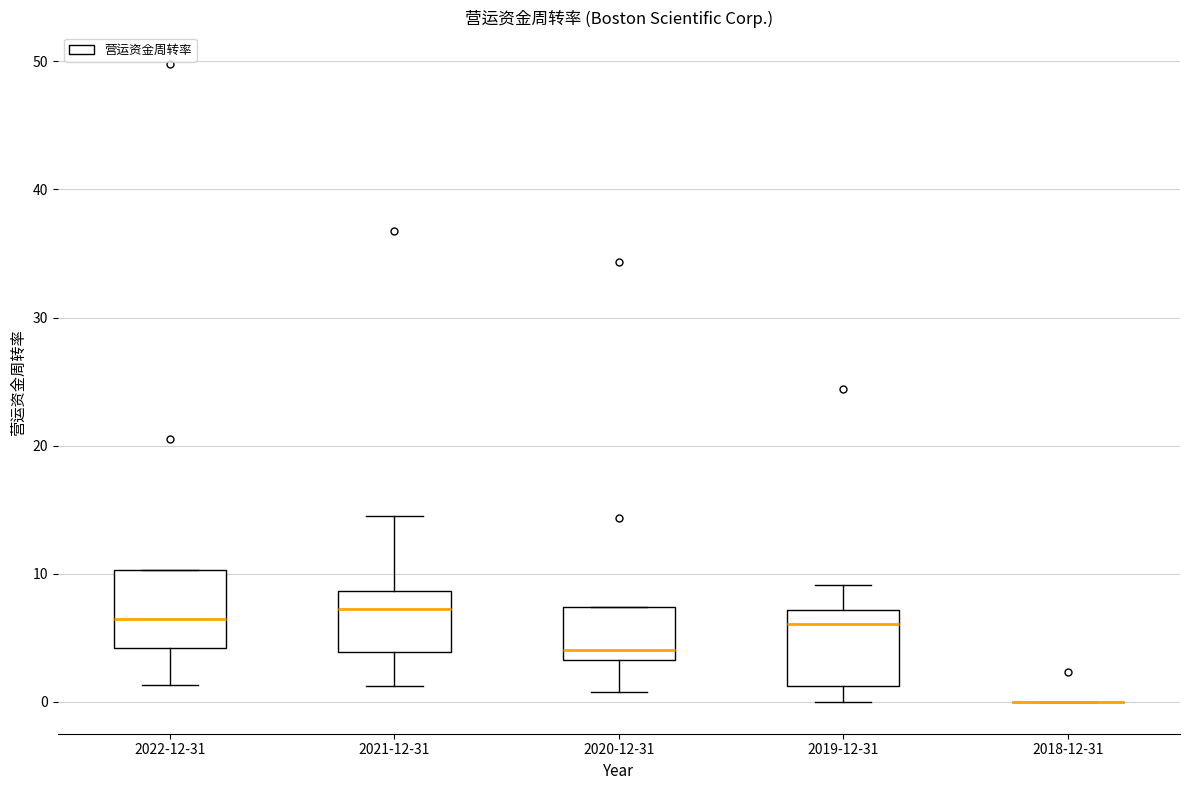

Where does the median line of the box for 2022-12-31 sit on the y-axis? The values are not printed on the chart, so give them approximately, as read against the axis.

6